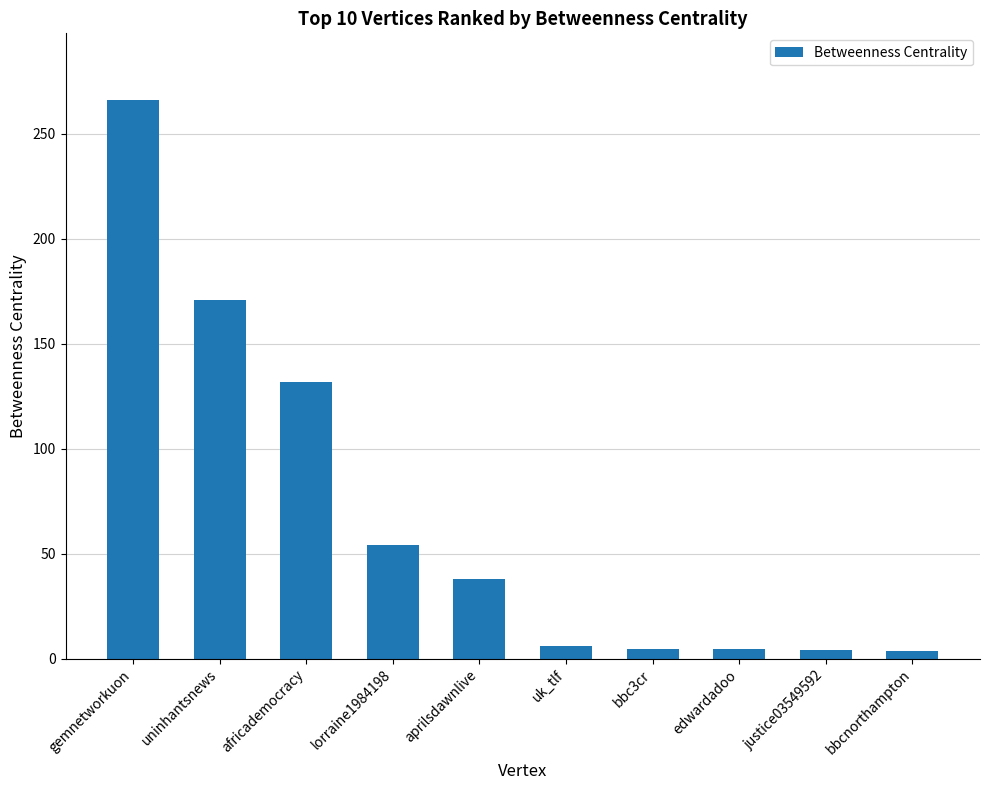

What is the average value?

68.4